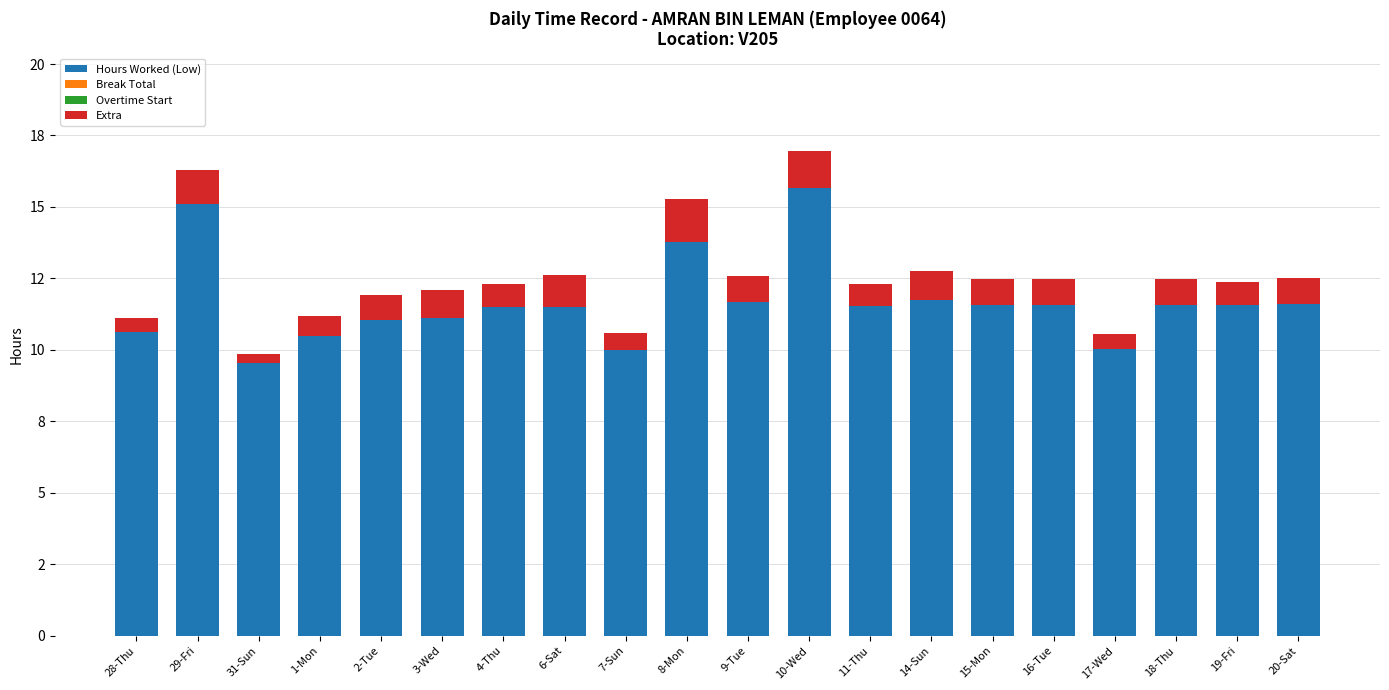

Are the bars grouped side by side (vs. stacked)?

No